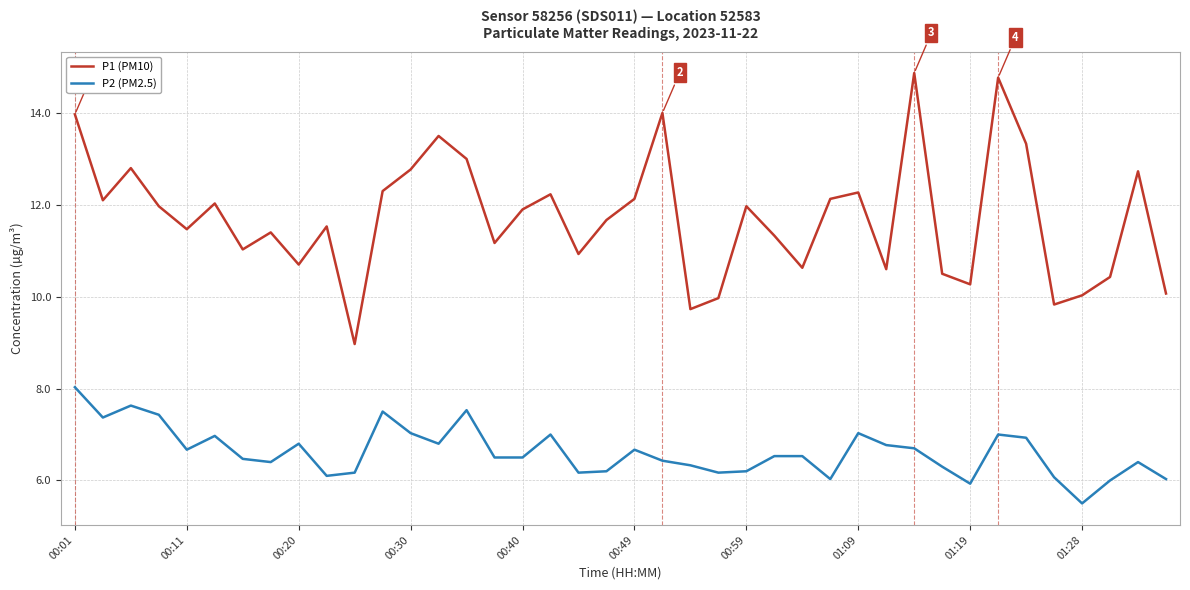

Which series has the largest total across all categories?

P1 (PM10)